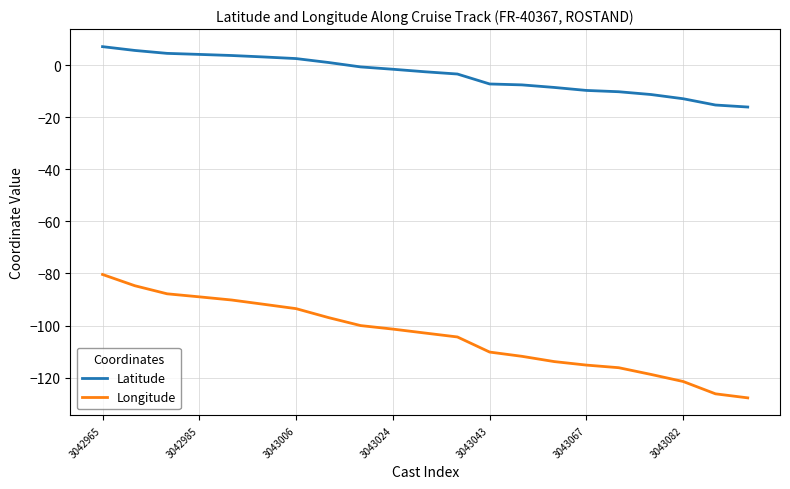

Is this an area chart (filled region under the line)?

No